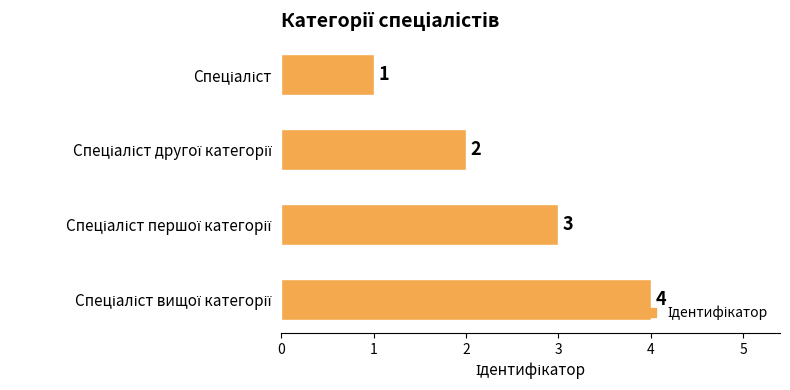

How many data points does each series have?

4